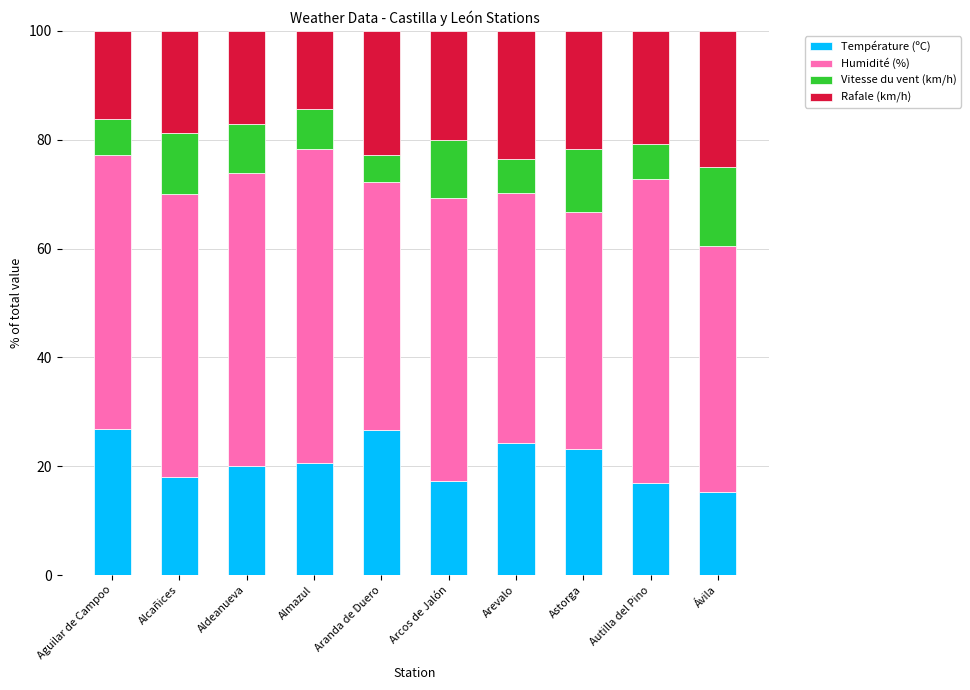

What is the sum of the Température (ºC) values at Ávila and Aldeanueva?

35.4